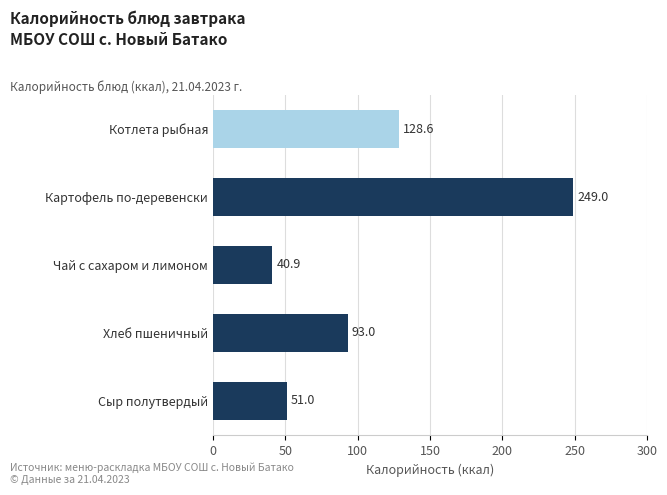

How many values are below 93?

2